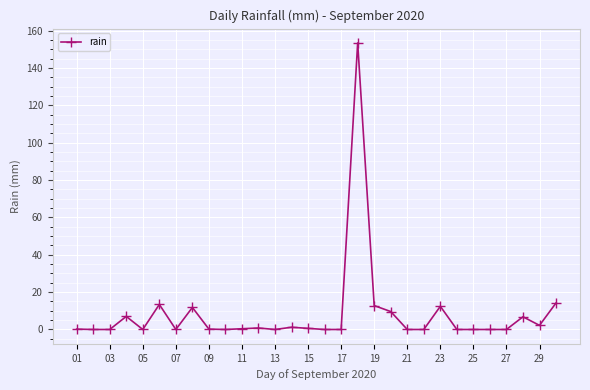

What is the difference between the maximum and minimum values?

153.4